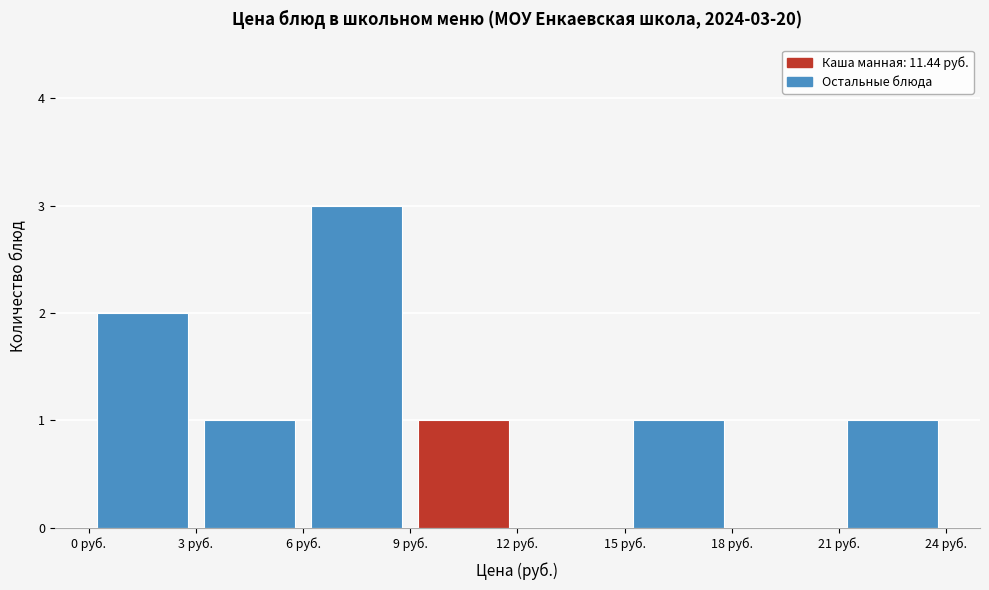

Over which range of the x-axis is the bar tallest?

6 to 9